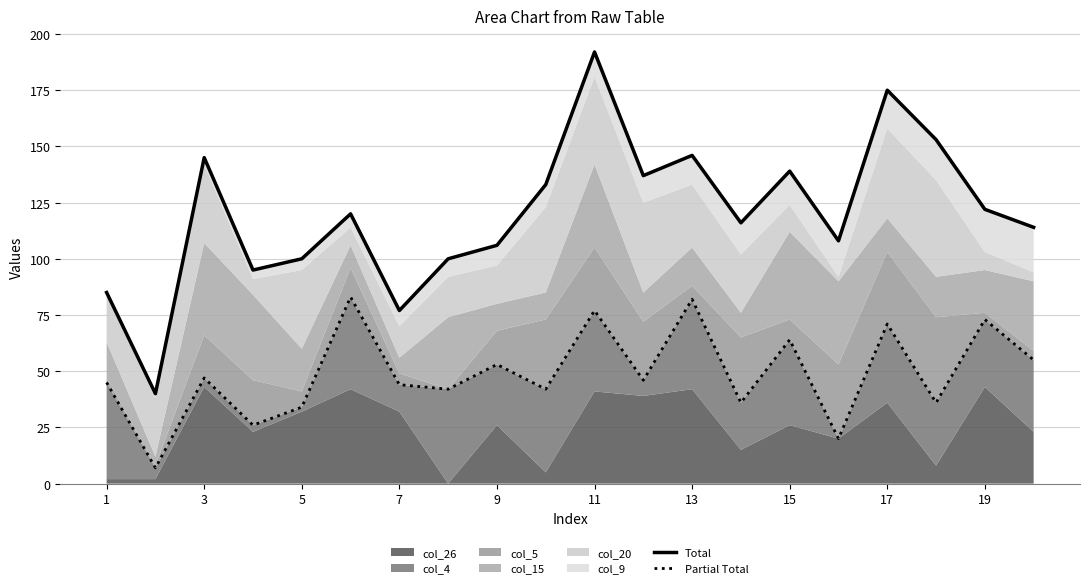

True or false: Partial Total and Total cross at least once.

False